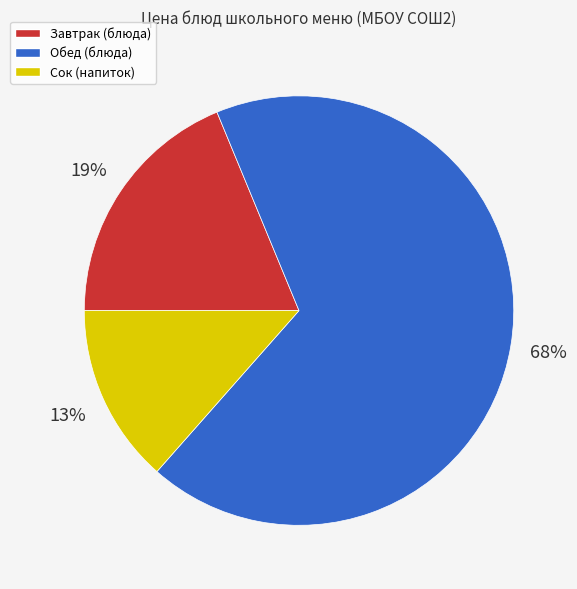

Is there a majority slice in this chart?

Yes